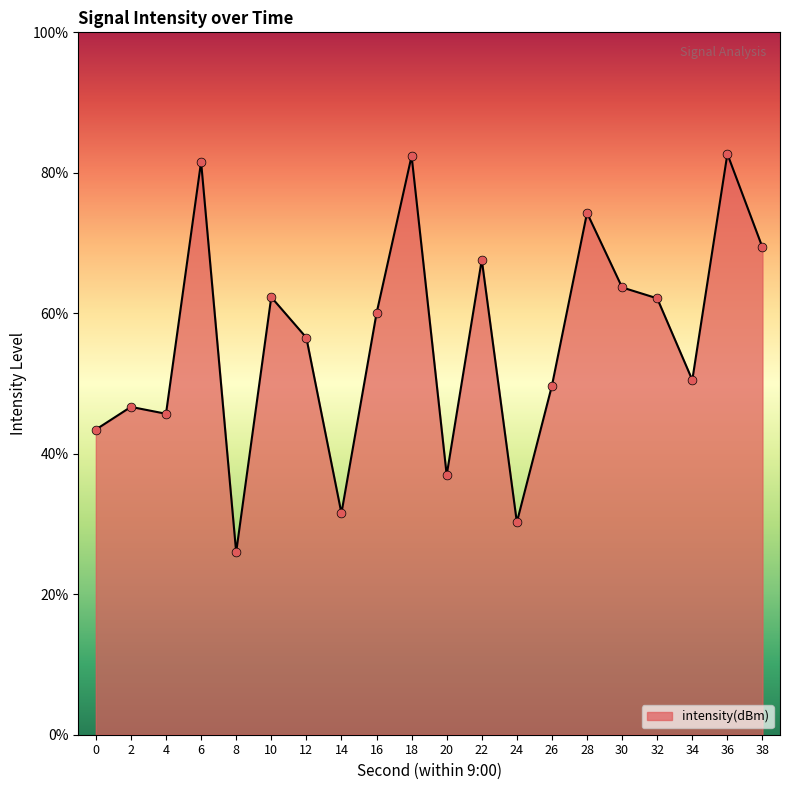

What is the change in value from 2 to 14?

-3.8